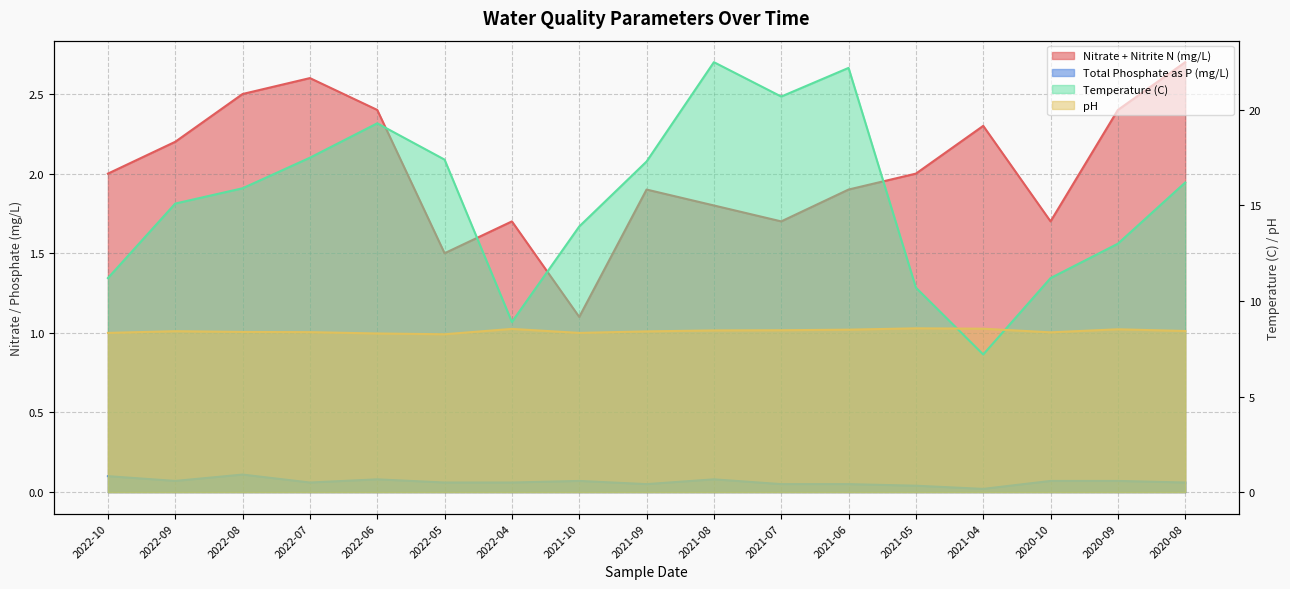

Which has a higher value, 2022-05 or 2022-08?

2022-08